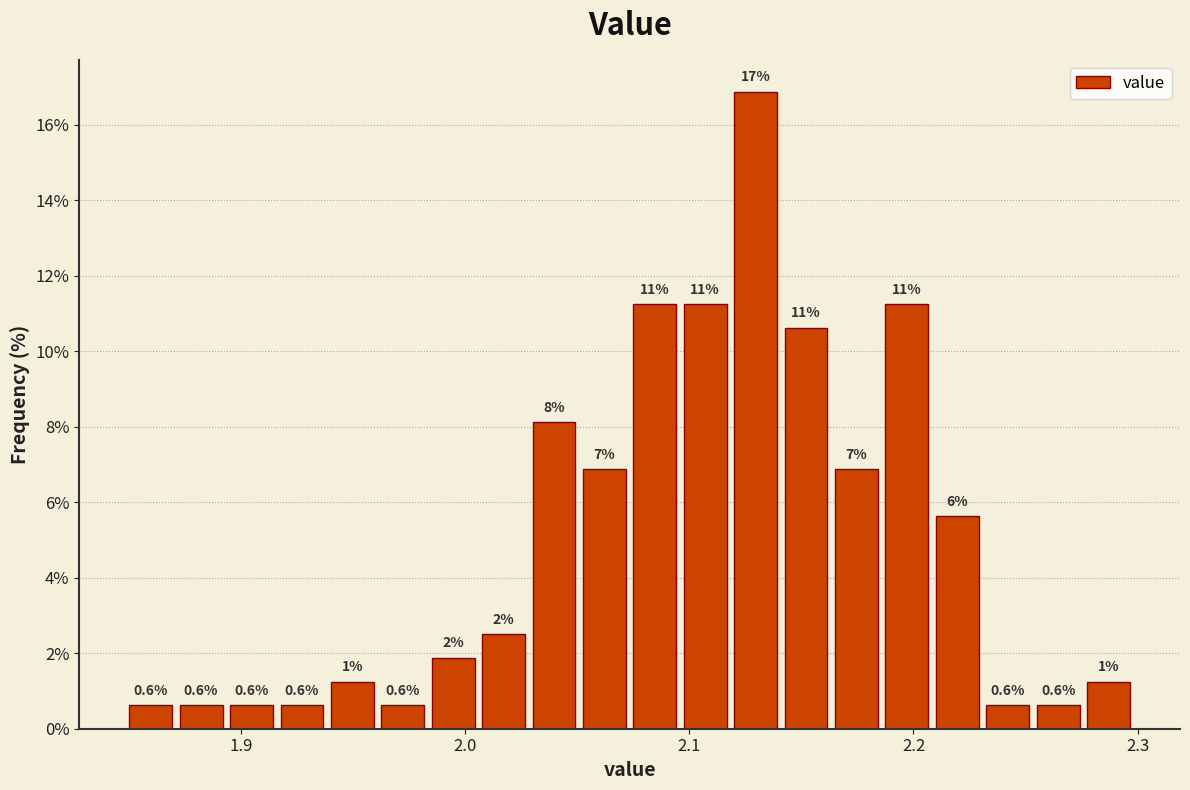

Read against the x-axis, roughly where is the centre of the tallest bar?

2.13